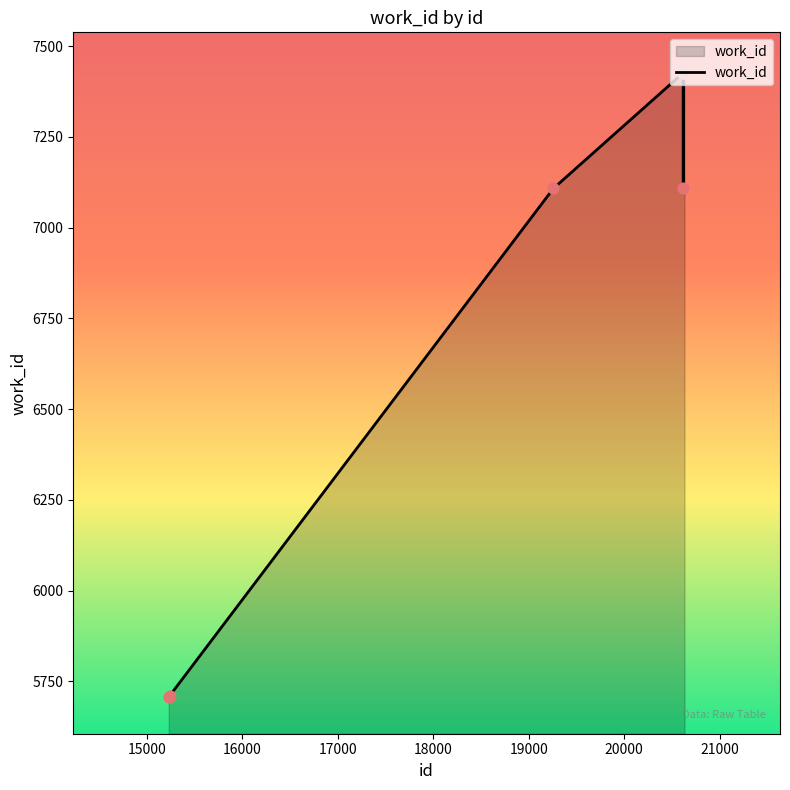

What is the difference between the maximum and minimum values?

1732